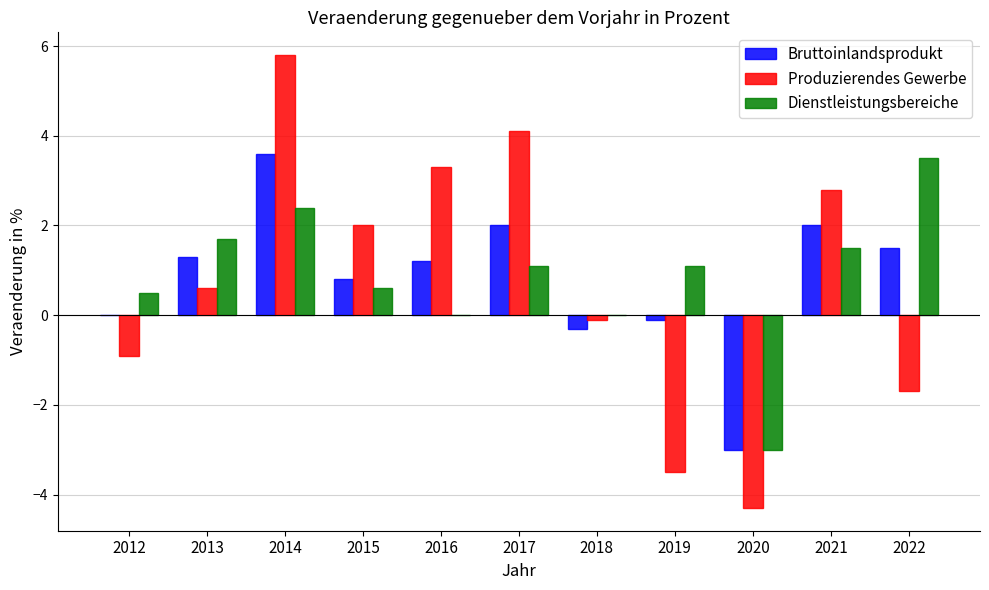

Read the Produzierendes Gewerbe value at 2012.

-0.9